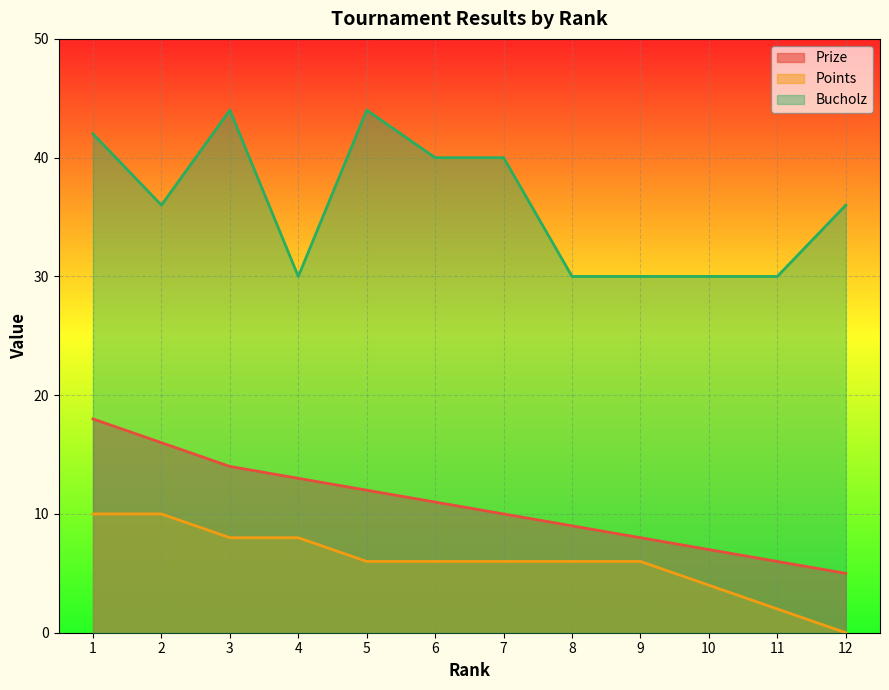

True or false: Points and Prize cross at least once.

False